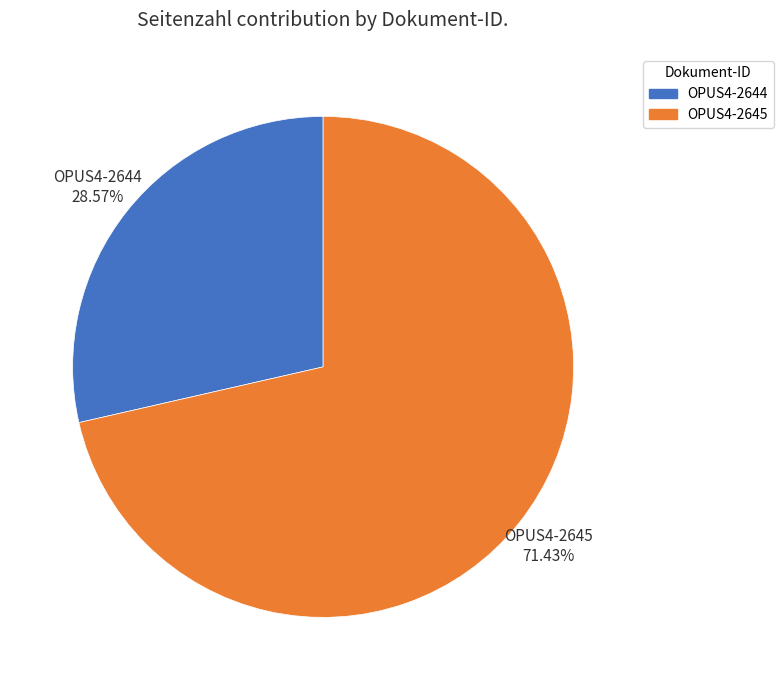

Which has a higher value, OPUS4-2644 or OPUS4-2645?

OPUS4-2645